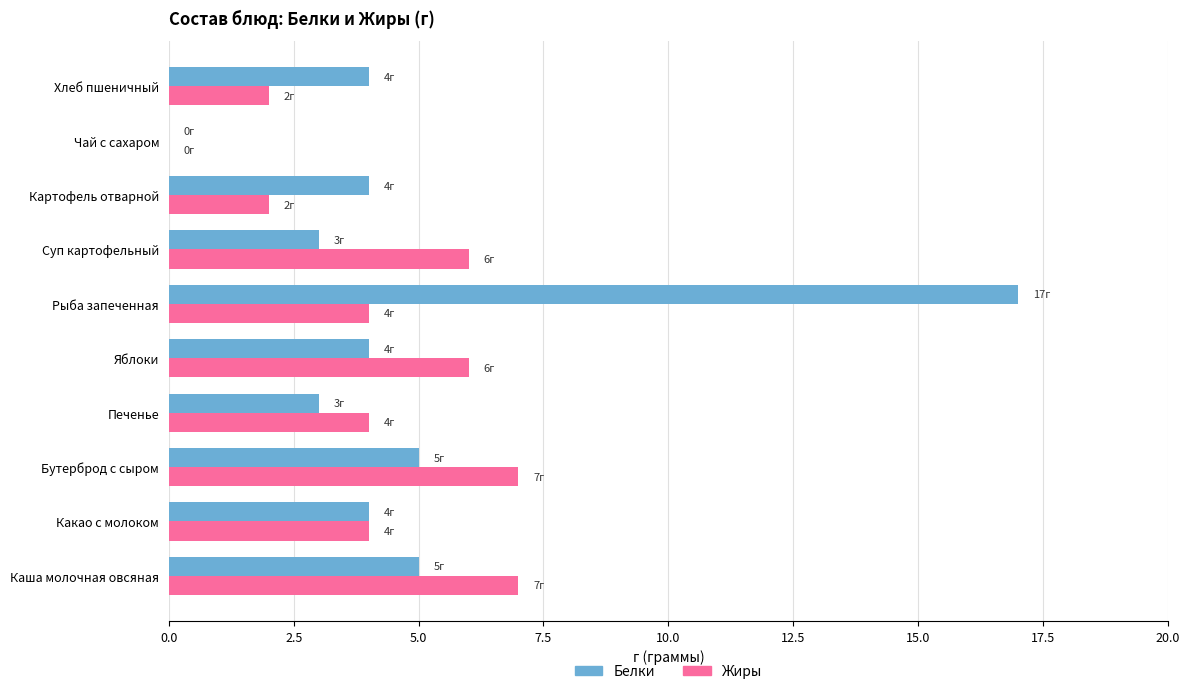

The Жиры series shows 2 at Картофель отварной. True or false?

True